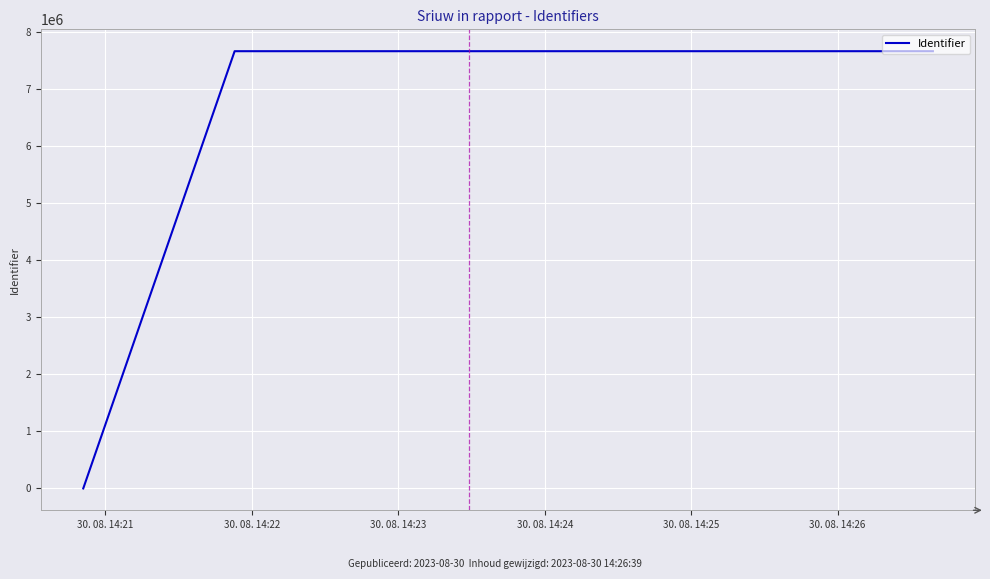

What is the maximum value shown in the chart?

7667304